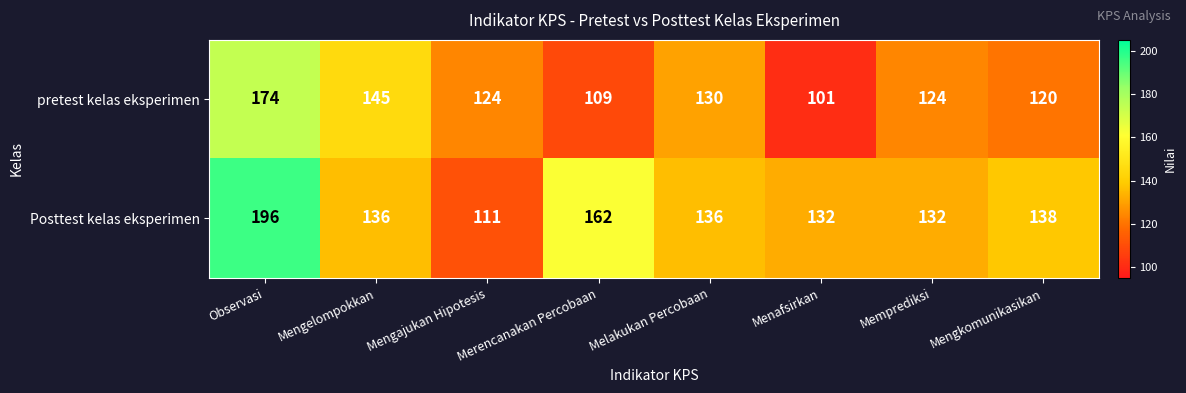

Which series has the largest total across all categories?

Posttest kelas eksperimen